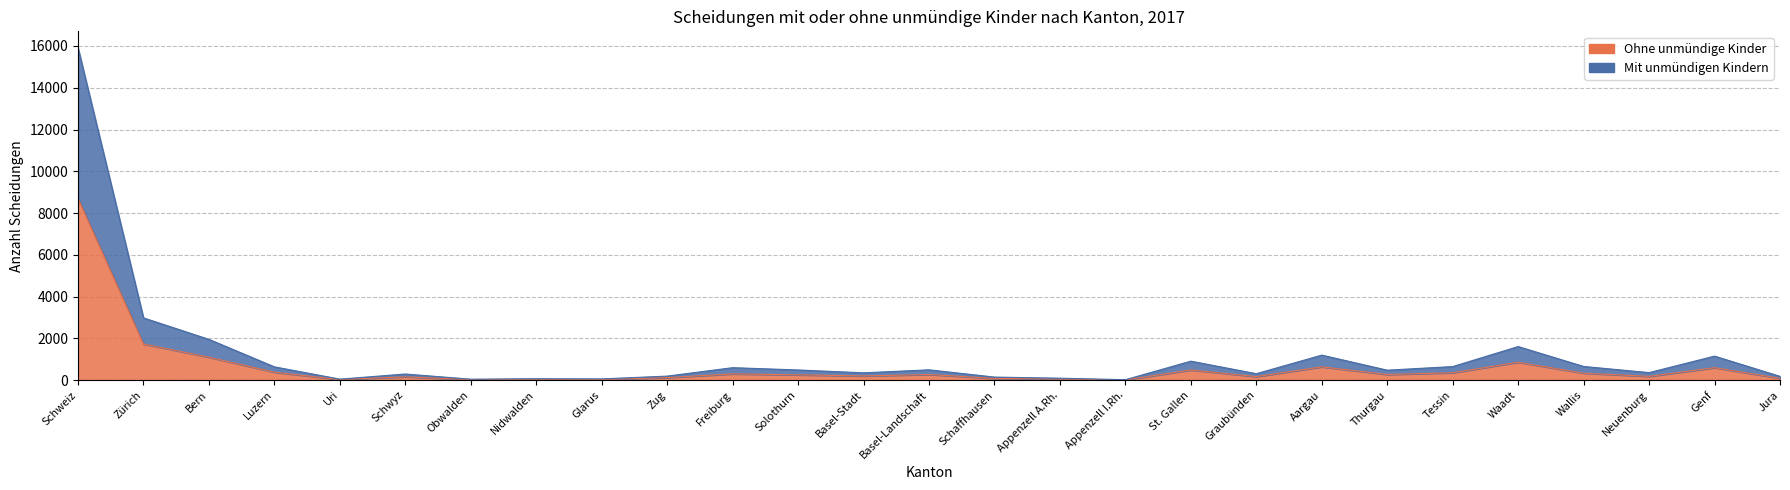

What is the difference between the maximum and minimum values in the Ohne unmündige Kinder series?

8695